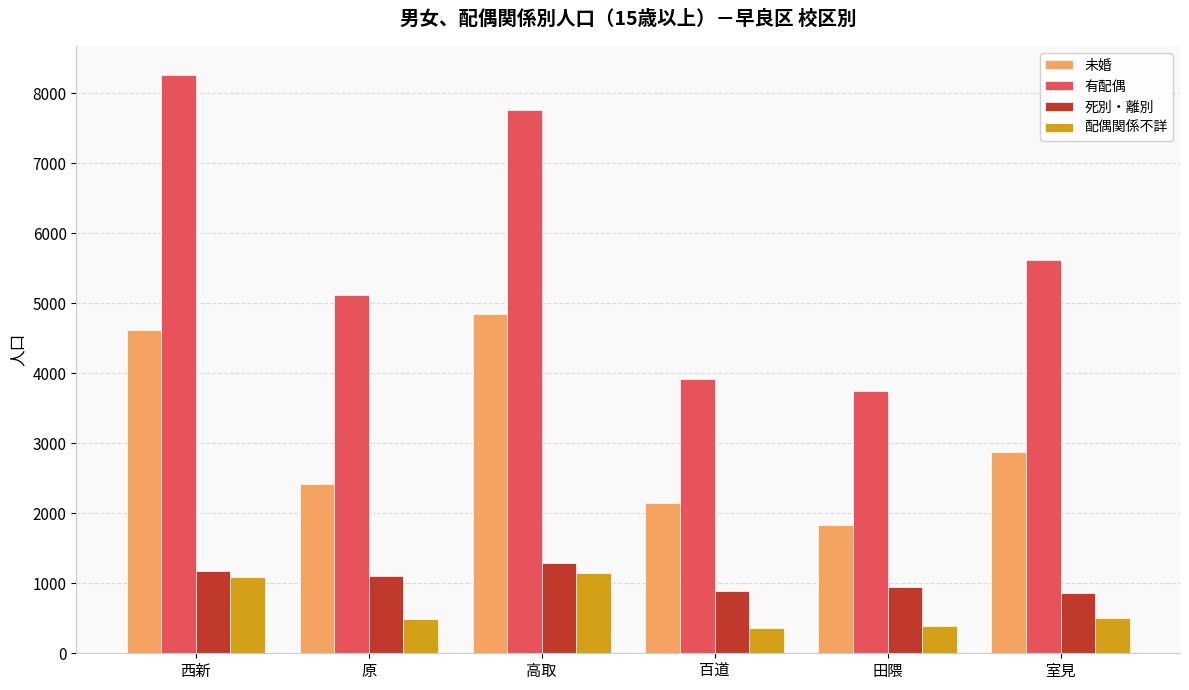

What is the difference between the highest and lowest values at 田隈?

3353